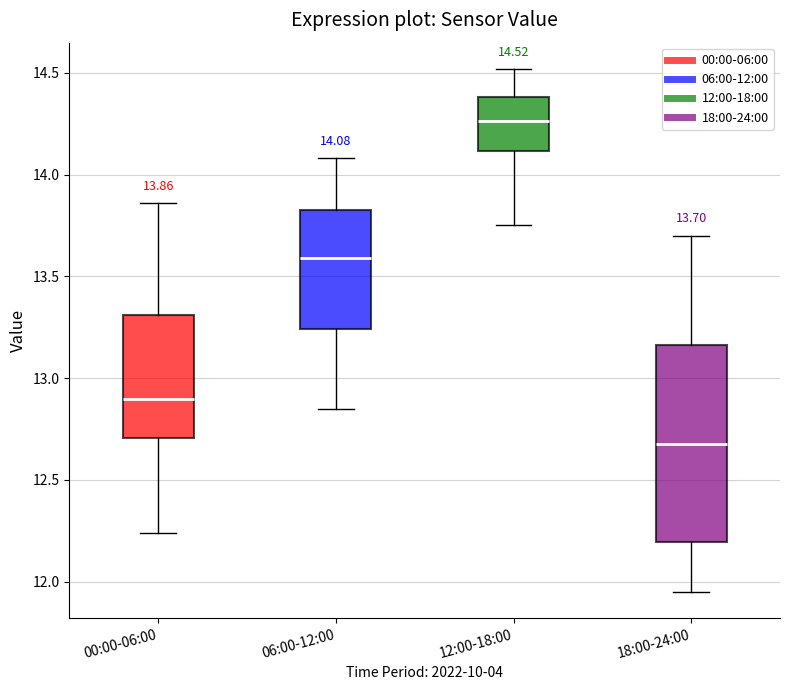

Which box has the lowest median line?

18:00-24:00